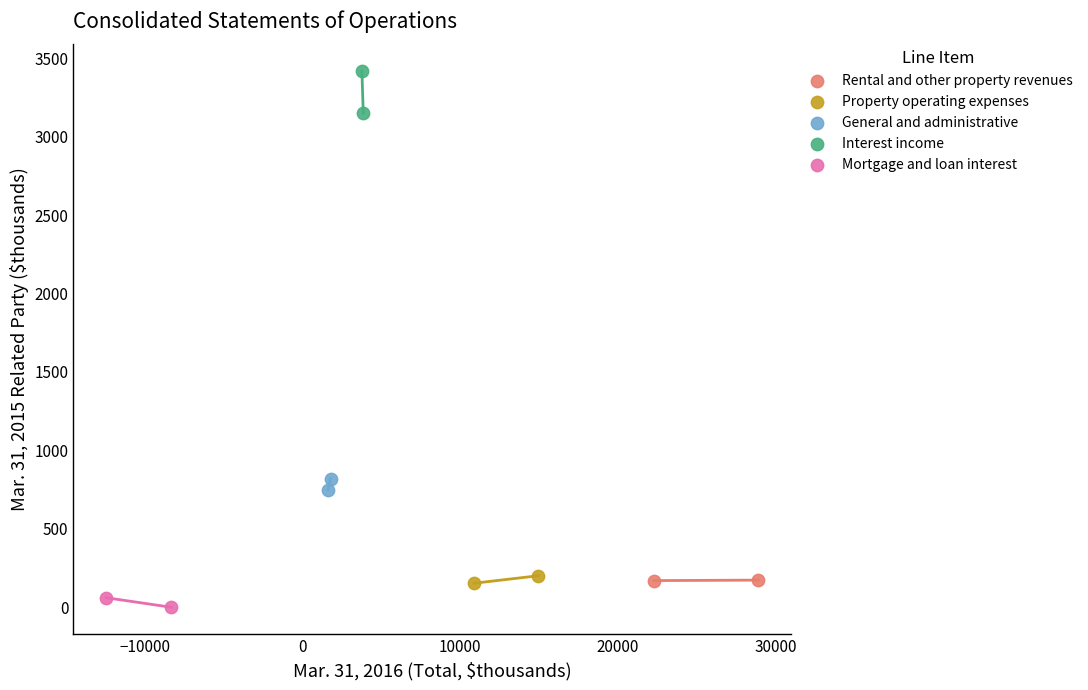

What are all the series names shown in the legend?

Rental and other property revenues, Property operating expenses, General and administrative, Interest income, Mortgage and loan interest